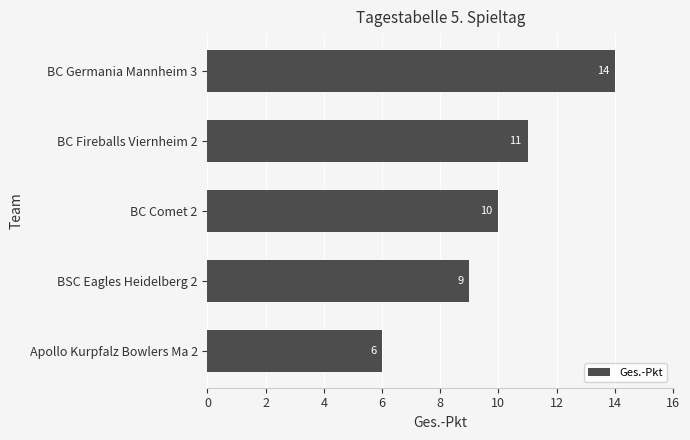

Is it true that the value at BC Fireballs Viernheim 2 is 11?

True